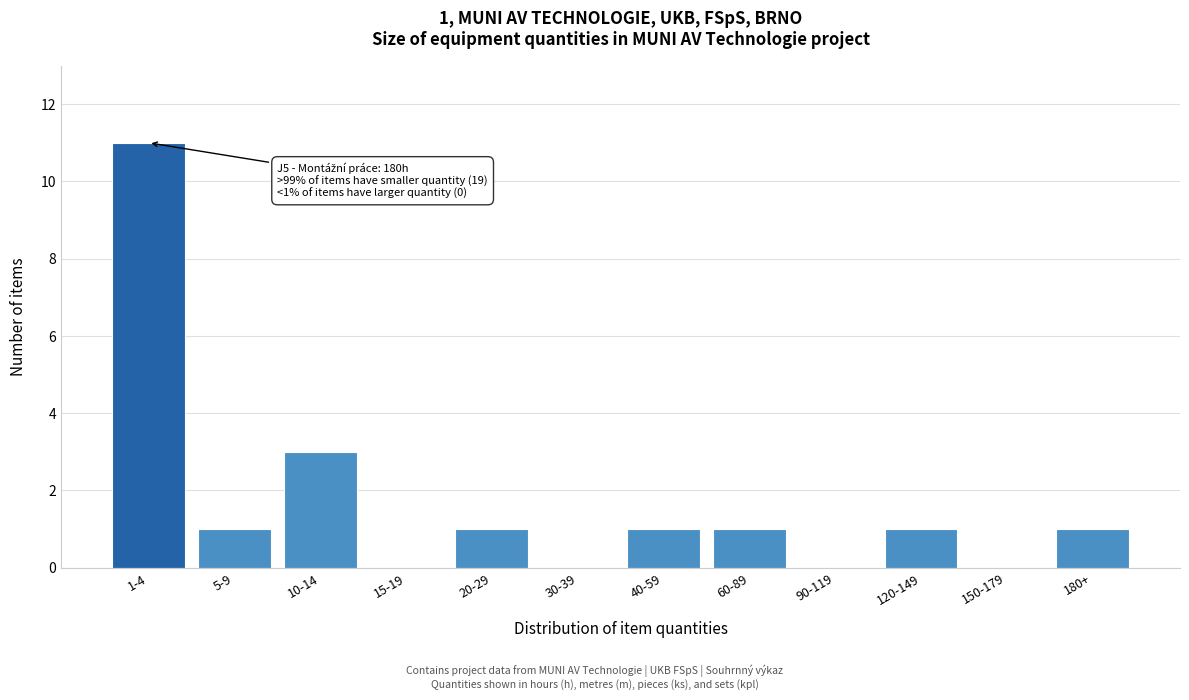

Reading right to left, list all the values displayed in this chart.

180+=1	150-179=0	120-149=1	90-119=0	60-89=1	40-59=1	30-39=0	20-29=1	15-19=0	10-14=3	5-9=1	1-4=11